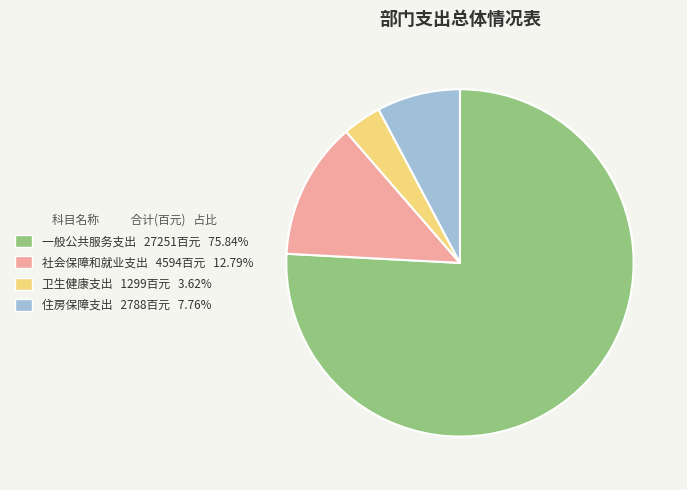

Approximately how many times larger is the value at 卫生健康支出 compared to 社会保障和就业支出?

0.3